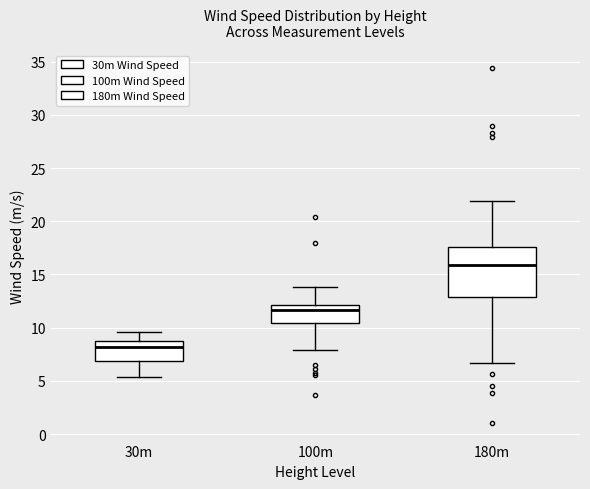

Reading left to right, read every box against the y-axis: the position of its median line, the range the box covers, and the ends of its whiskers. The values are not printed on the chart, so give them approximately, as read against the axis.

30m: median 8.0, box 7.0 to 8.5, whiskers 5.5 to 9.5
100m: median 11.5, box 10.5 to 12.0, whiskers 8.0 to 14.0
180m: median 16.0, box 13.0 to 17.5, whiskers 6.5 to 22.0